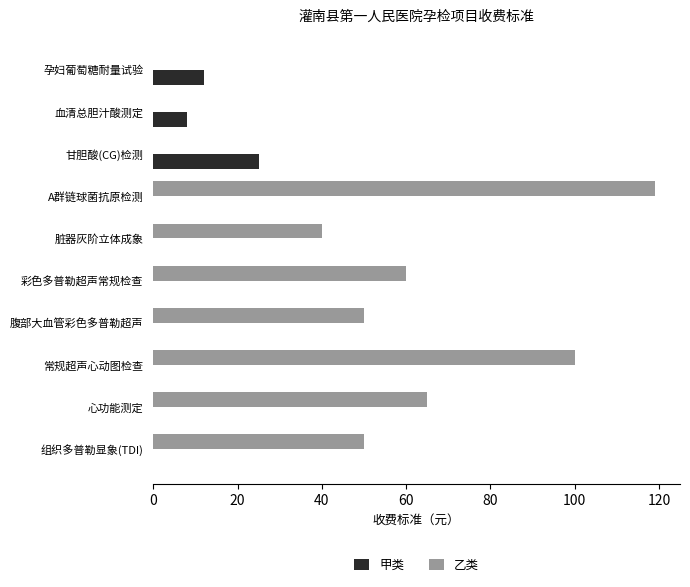

Between 孕妇葡萄糖耐量试验 and 常规超声心动图检查, which series saw the biggest shift?

乙类